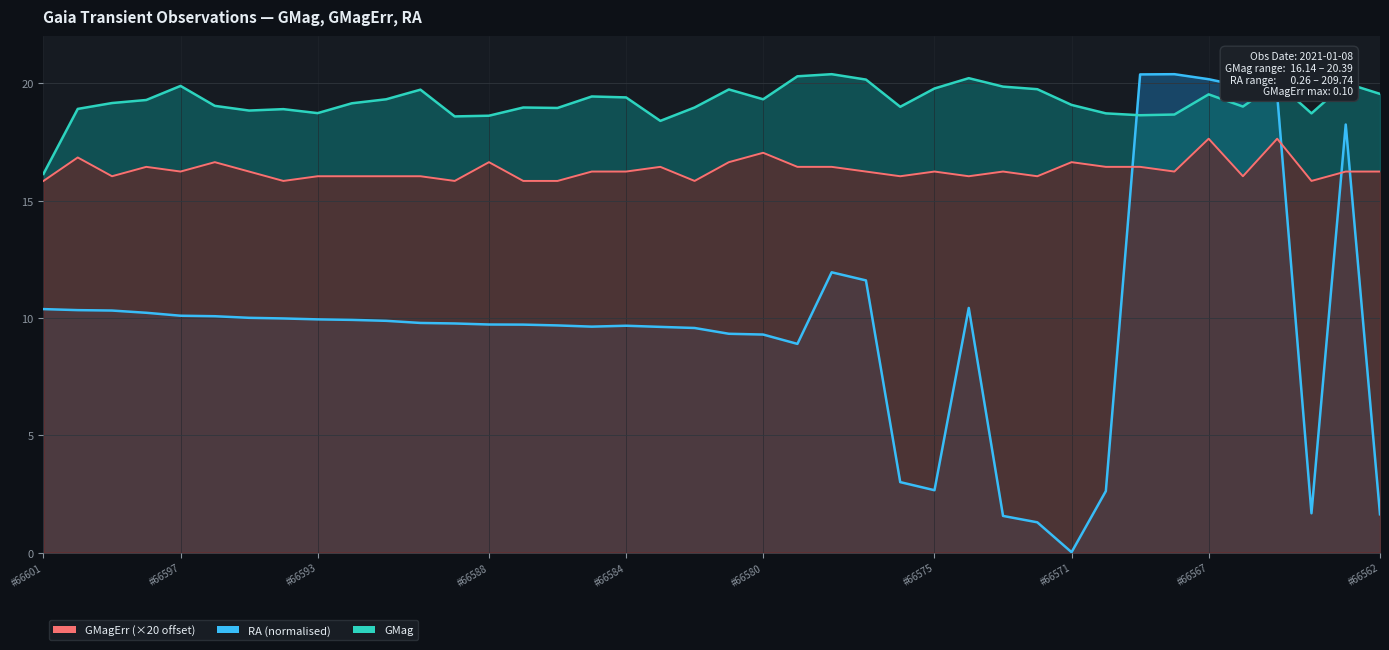

What is the total value across all series at 37?

36.2